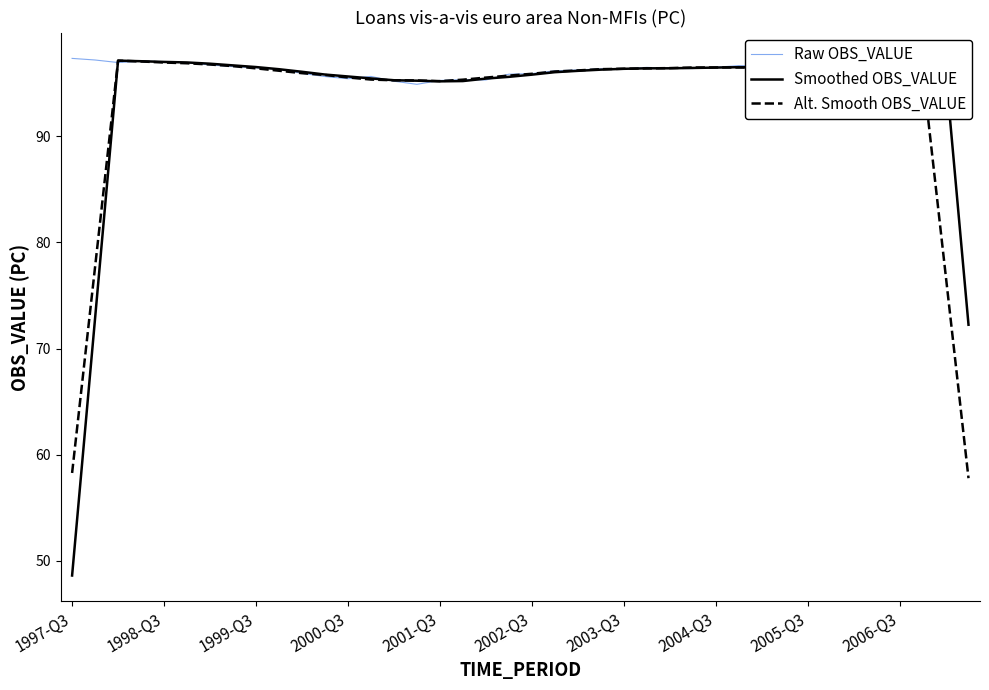

Which series has the largest total across all categories?

Raw OBS_VALUE